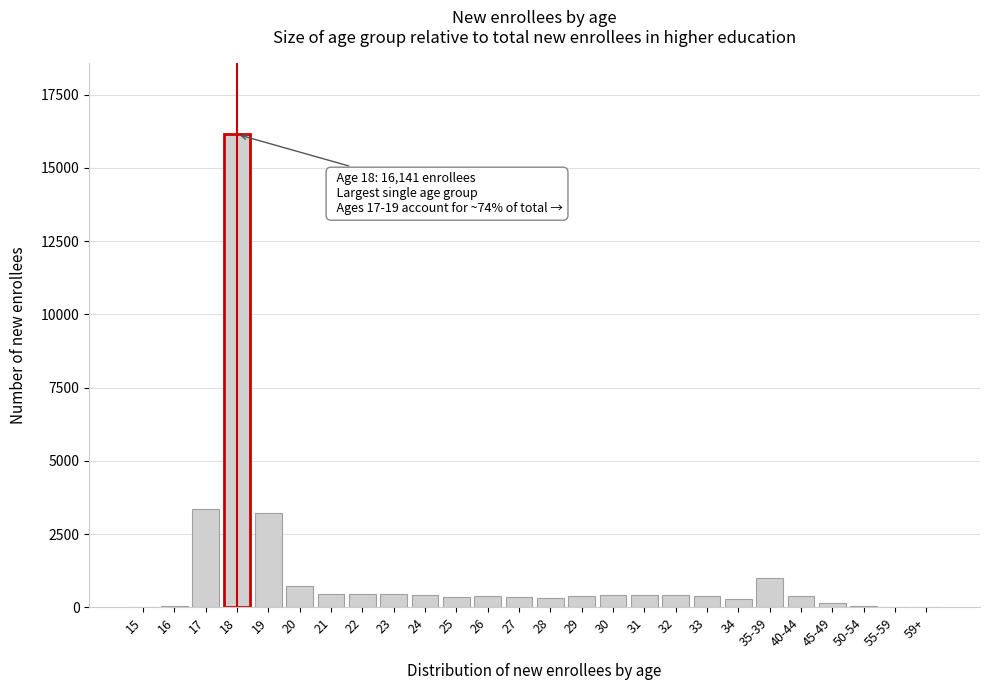

Is it true that the value at 19 is 1465?

False